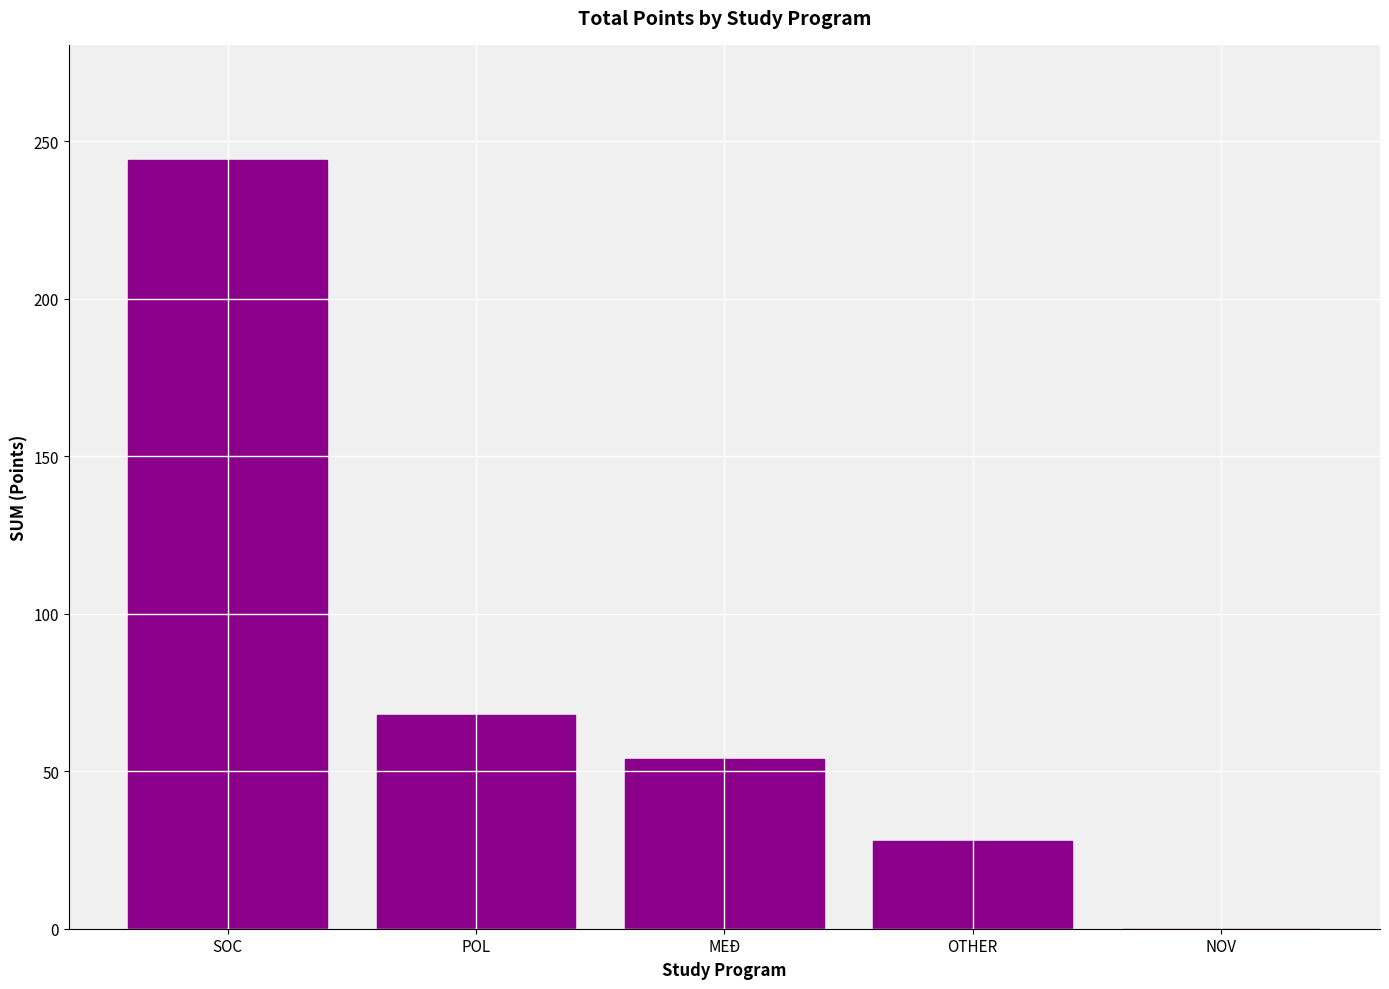

Reading left to right, what are all the values shown in this chart?

SOC=244	POL=68	MEĐ=54	OTHER=28	NOV=0